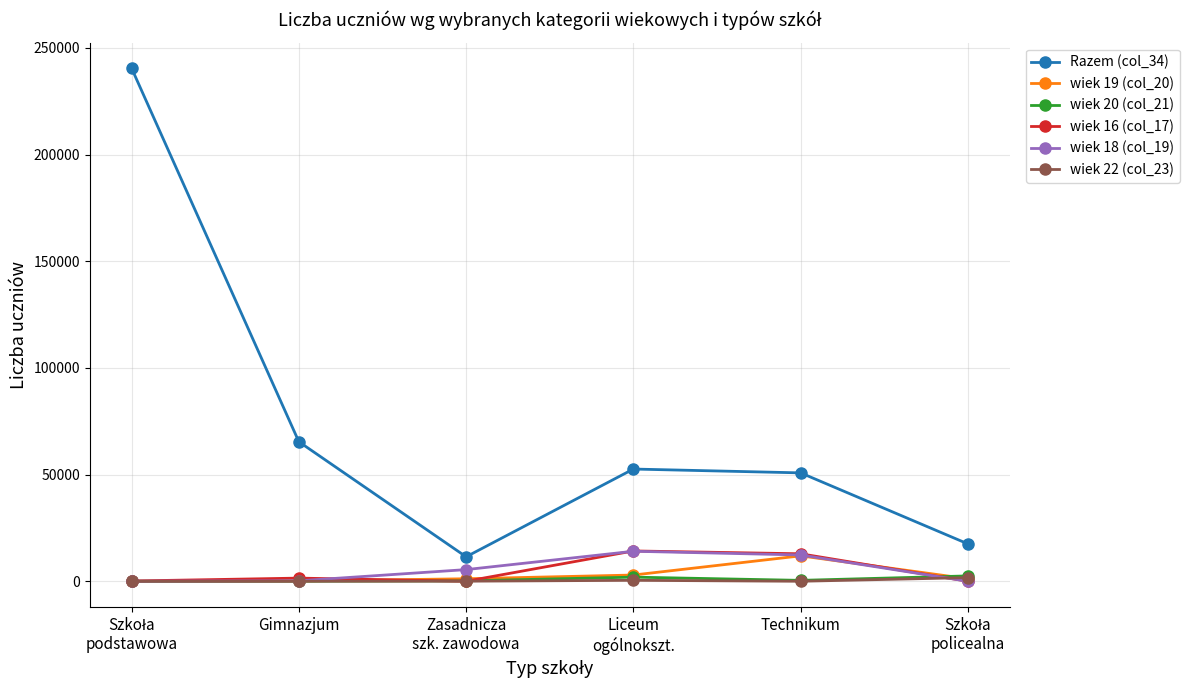

True or false: wiek 22 (col_23) and Razem (col_34) cross at least once.

False